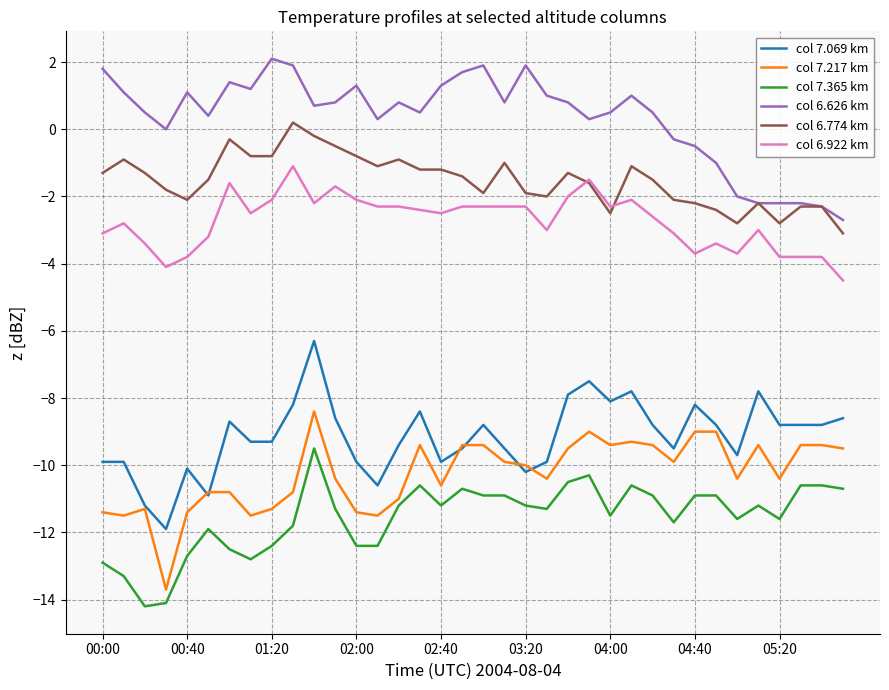

What is the lowest value of the col 6.922 km series?

-4.5